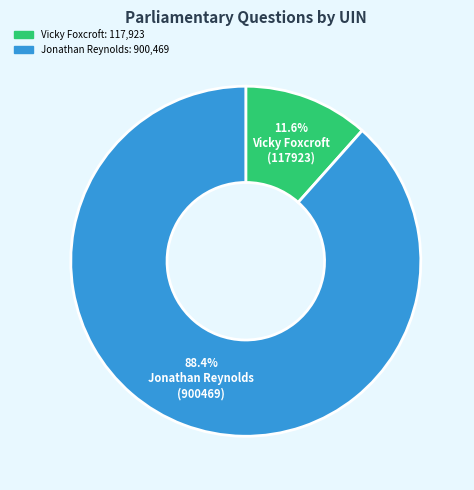

Is there any slice that represents more than half of the pie?

Yes